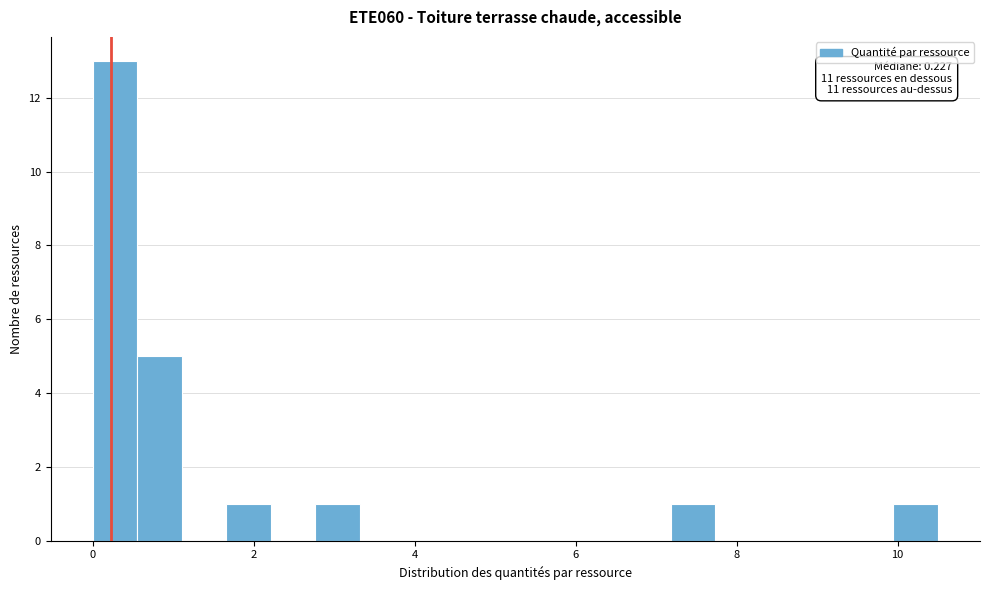

Around what value on the x-axis is the tallest bar? Give the approximate position of its centre, as read against the axis.

0.2